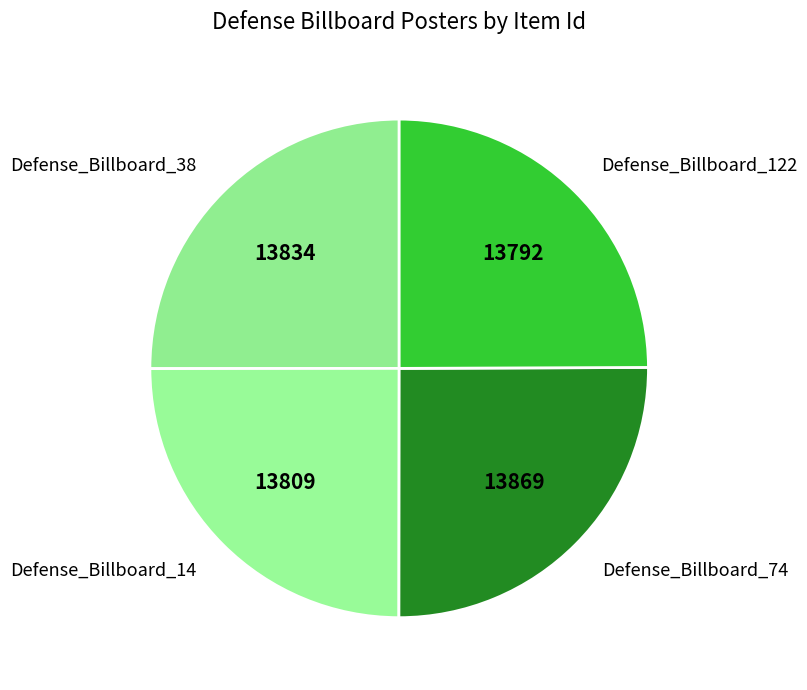

Does Defense_Billboard_74 account for over 50% of the chart?

No